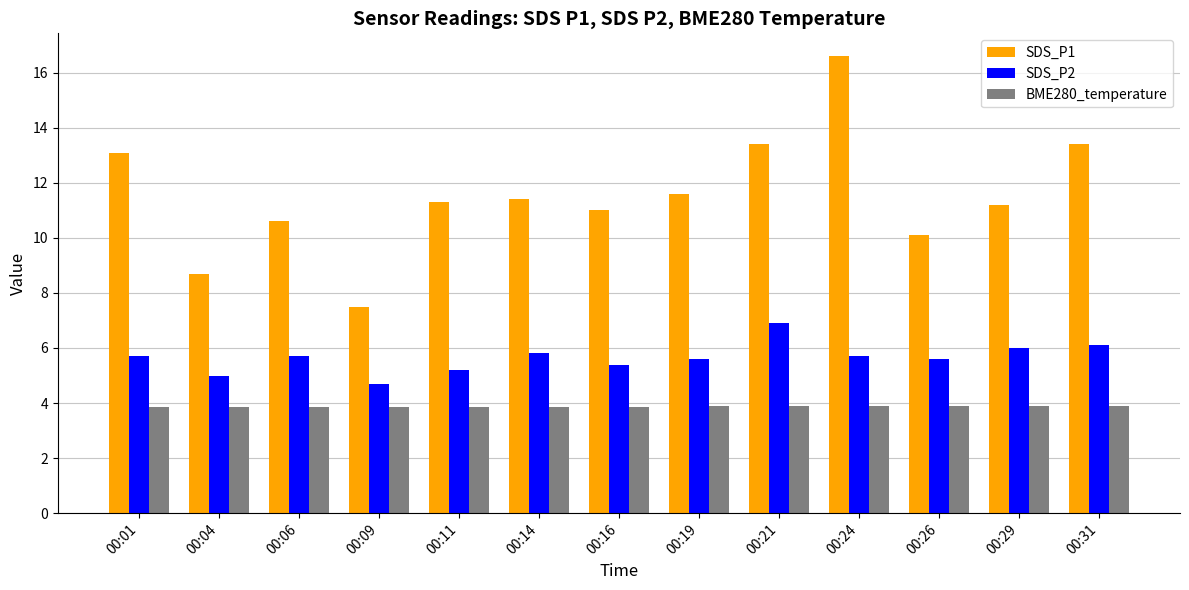

At which label does SDS_P1 first exceed 11?

00:01